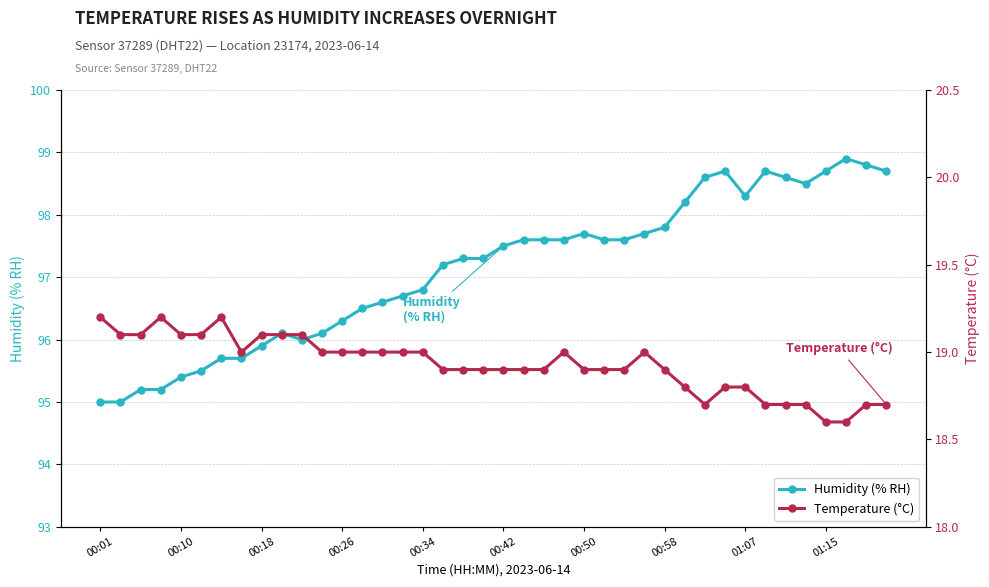

What is the average value of the Temperature (°C) series?

18.9